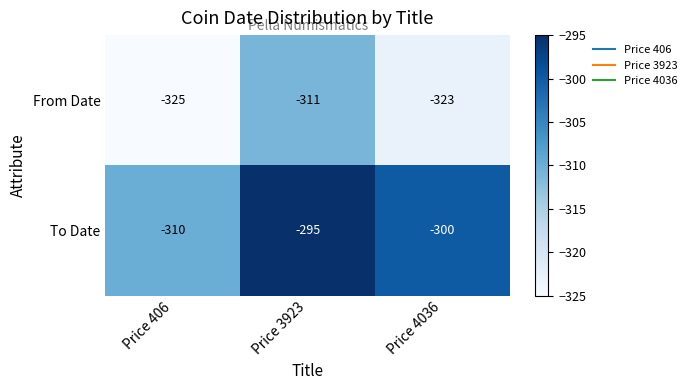

What is the approximate value of To Date at Price 3923, to the nearest 5?

-295